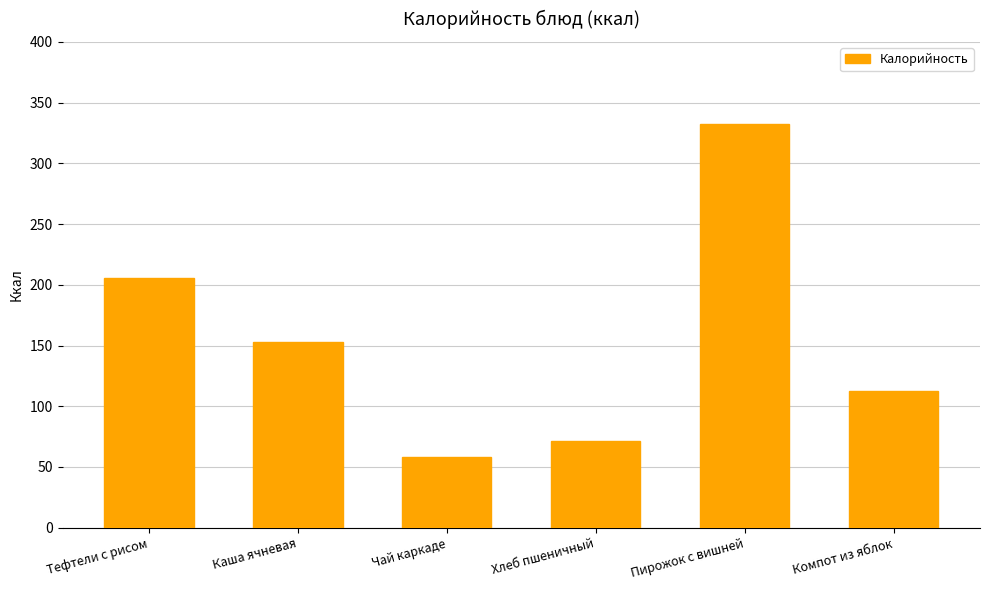

What is the value of the 1st bar from the left?

205.6